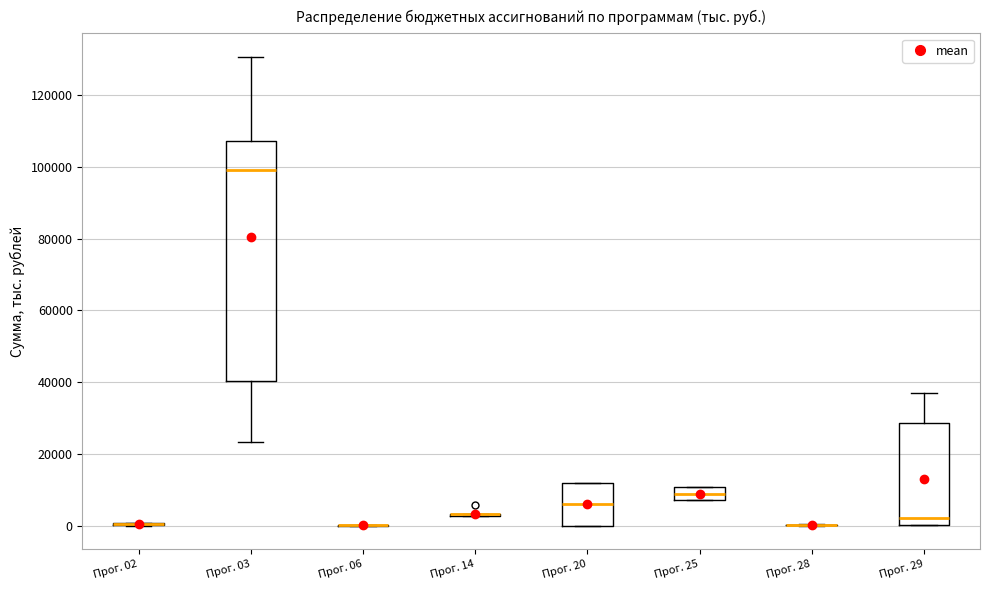

Comparing the boxes themselves (not the whiskers), which one is the tallest?

Прог. 03